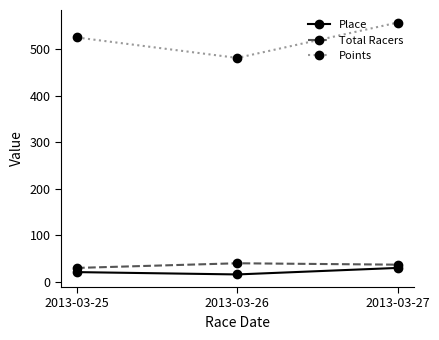

What is the average value of the Points series?

521.2